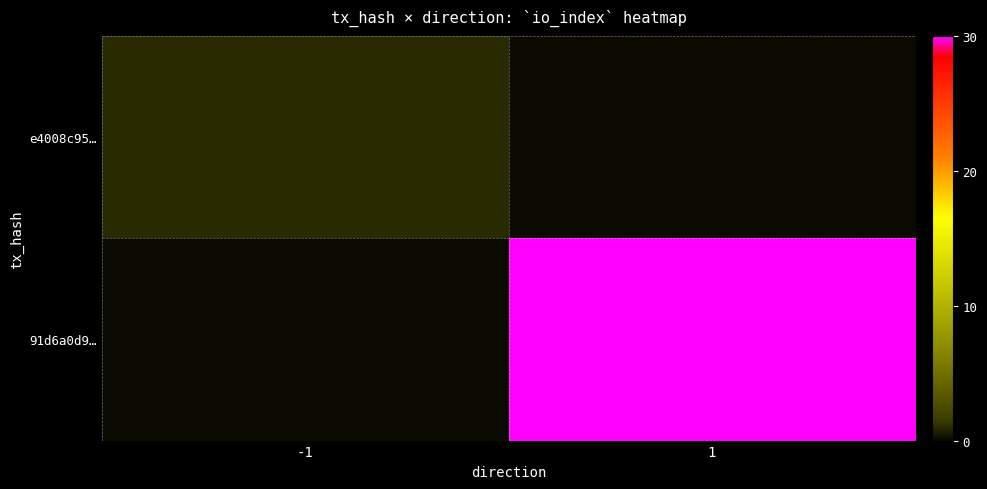

Reading left to right, what are all the values shown in this chart?

e4008c95…: -1=1	1=0
91d6a0d9…: -1=0	1=30